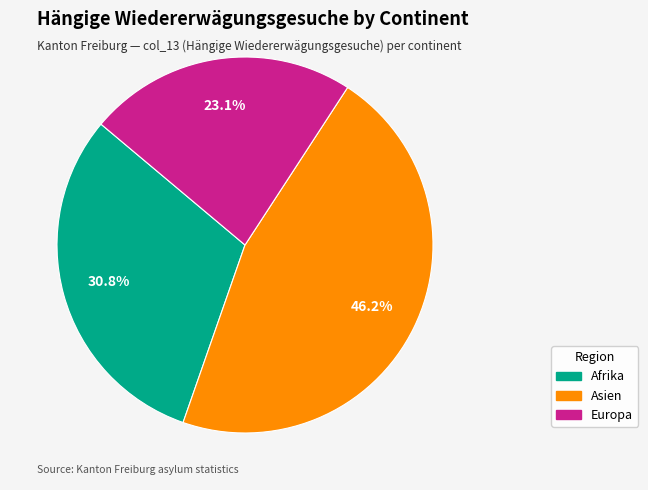

Do Asien and Afrika together represent more than half of the pie?

Yes